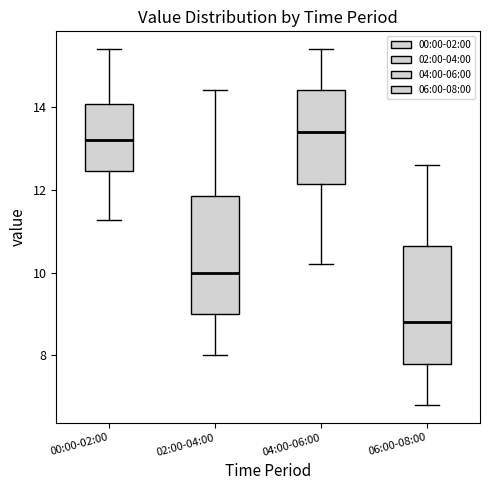

Where does the lower whisker of the box for 04:00-06:00 end on the y-axis? The values are not printed on the chart, so give them approximately, as read against the axis.

10.2